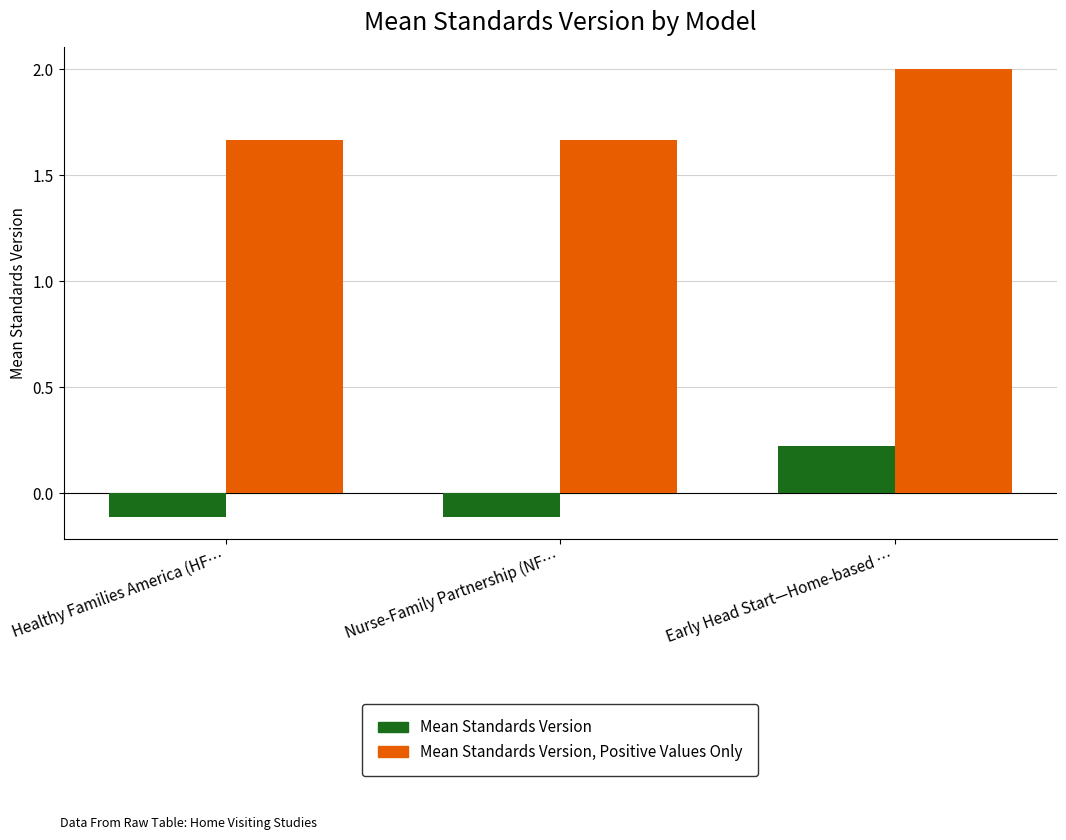

What is the total value across all series at Early Head Start—Home-based …?

2.2